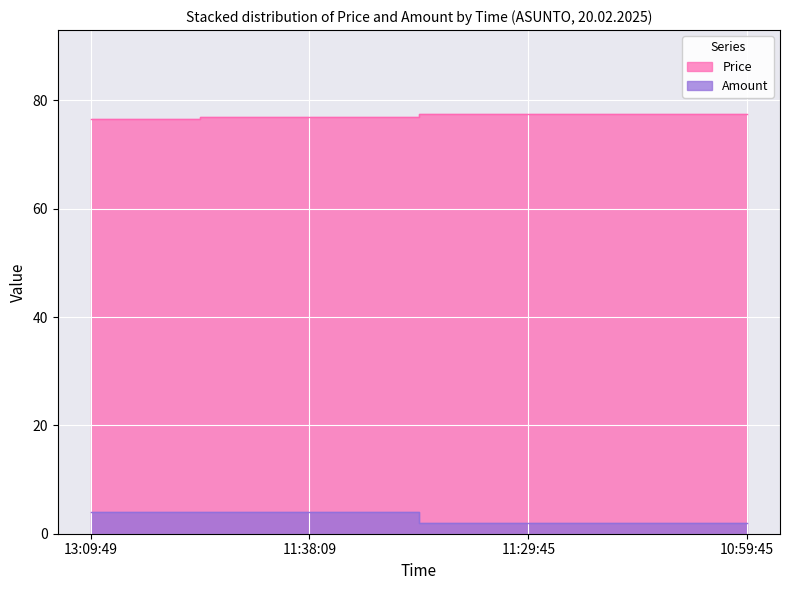

Rank the categories by Price value from lowest to highest.

13:09:49, 11:38:09, 11:29:45, 10:59:45